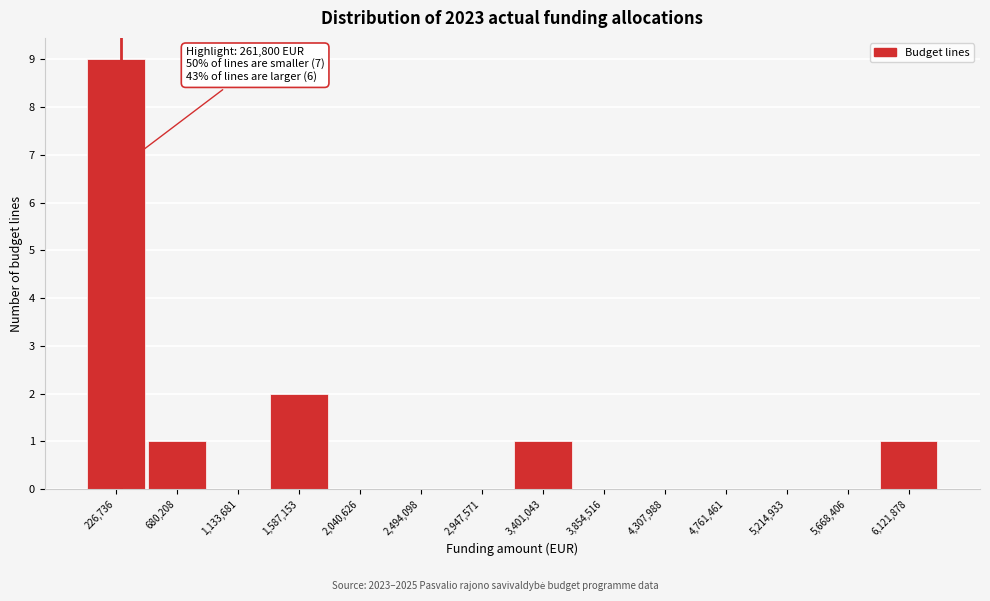

Over which range of the x-axis is the bar tallest?

0 to 450000